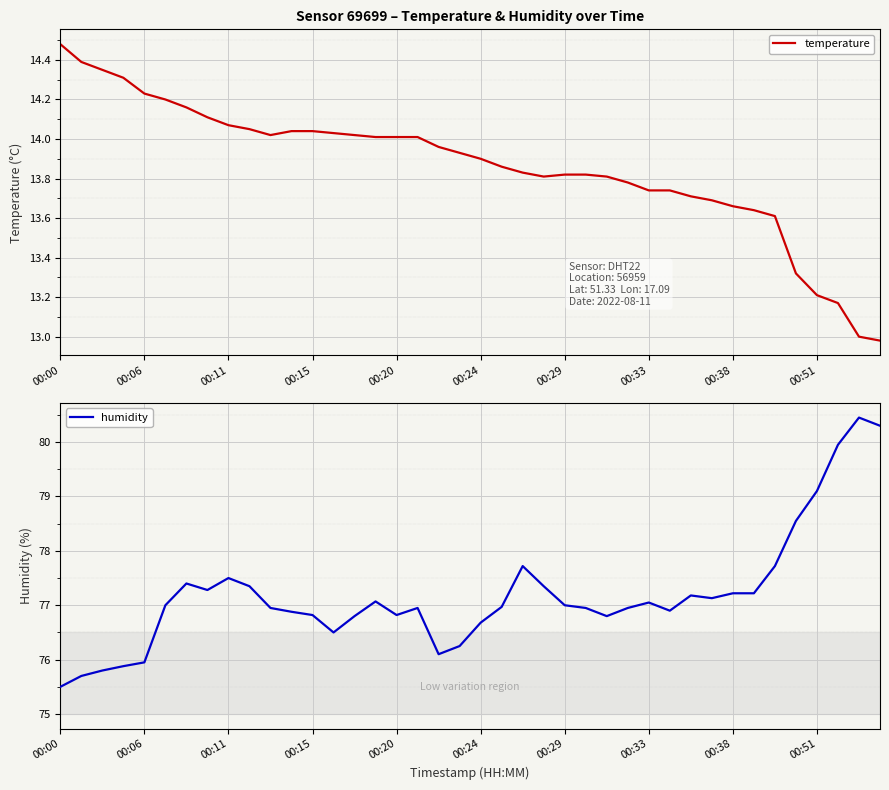

Rank the series by their average value, from lowest to highest.

temperature, humidity